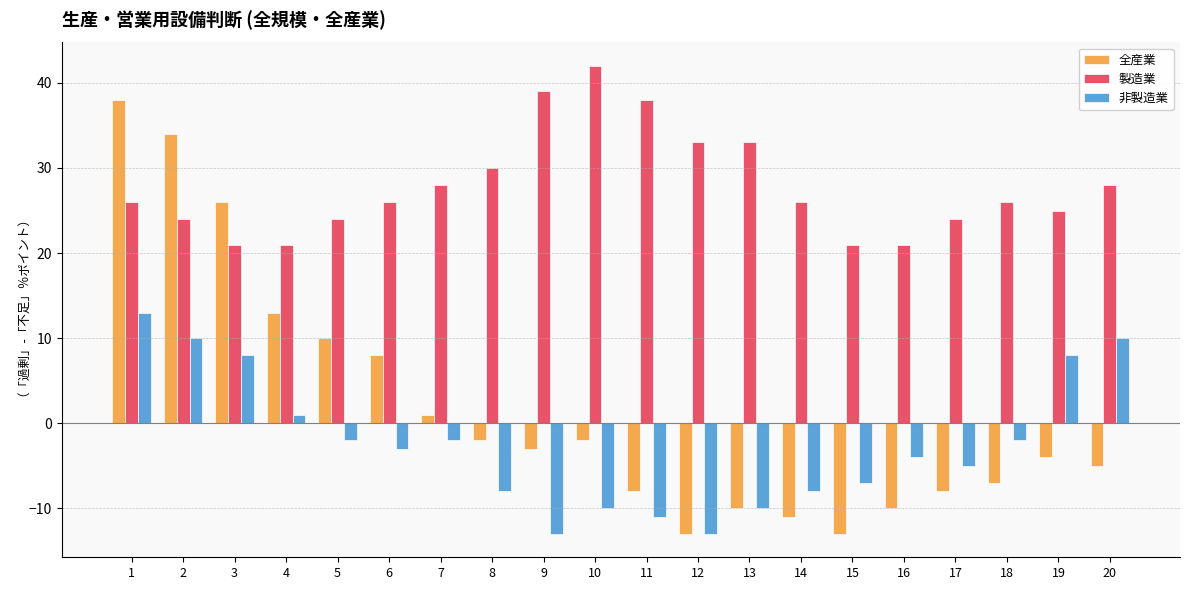

What is the smallest value displayed?

-13